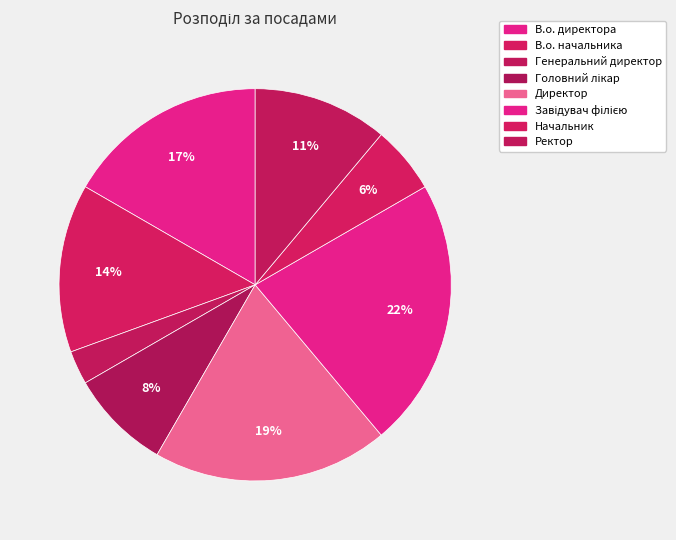

To the nearest percent, what percentage of the pie is Начальник?

6%